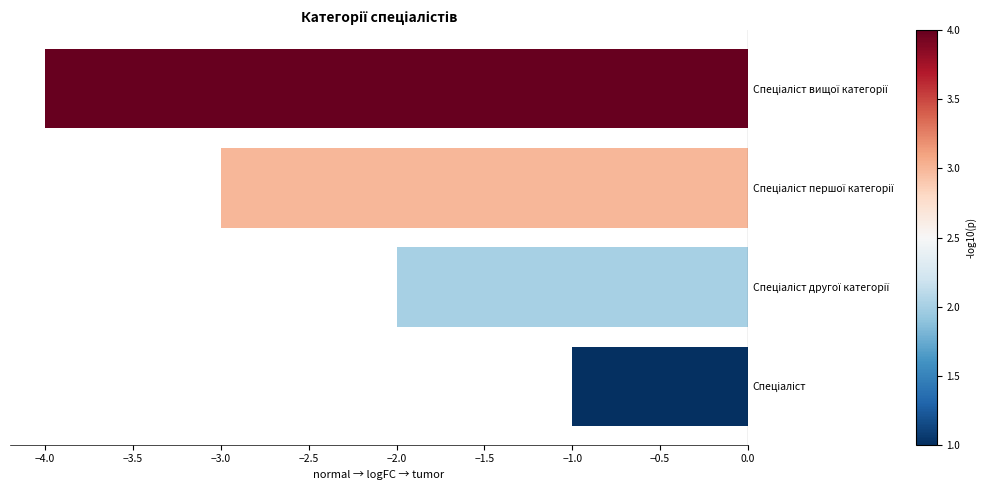

Reading bottom to top, what are all the values shown in this chart?

-1	-2	-3	-4